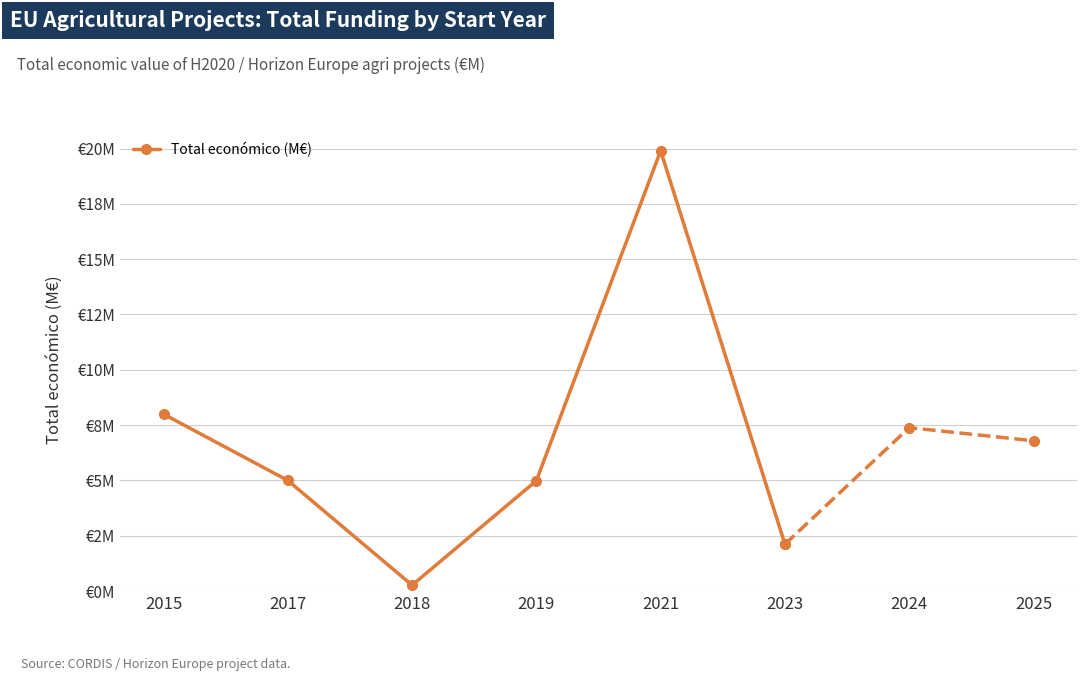

How many lines are shown in the chart?

1